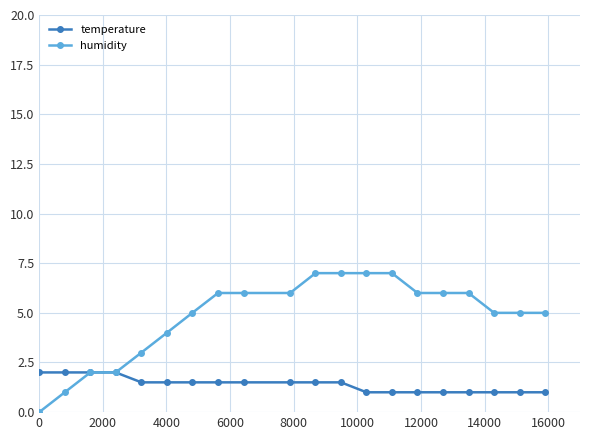

What is the maximum value shown in the chart?

7.0